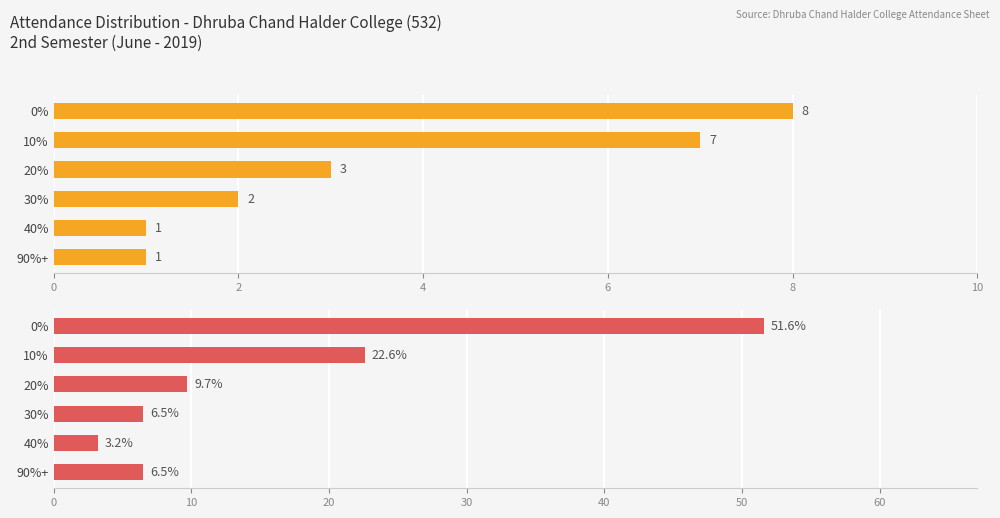

Reading left to right, list all the values displayed in this chart.

Count: 8.0	7.0	3.0	2.0	1.0	1.0
Percentage: 51.6	22.6	9.7	6.5	3.2	6.5